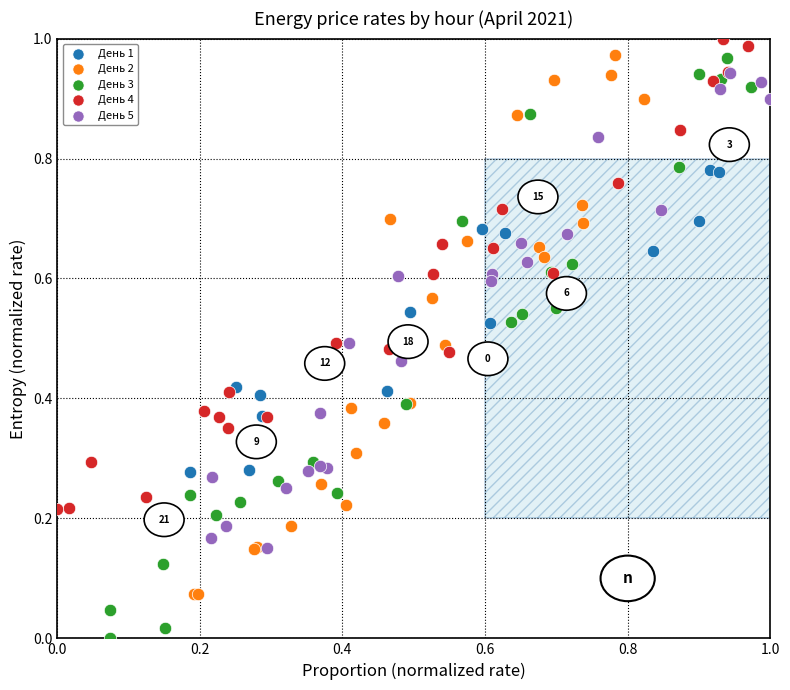

Which series contains the lowest Y value?

День 3